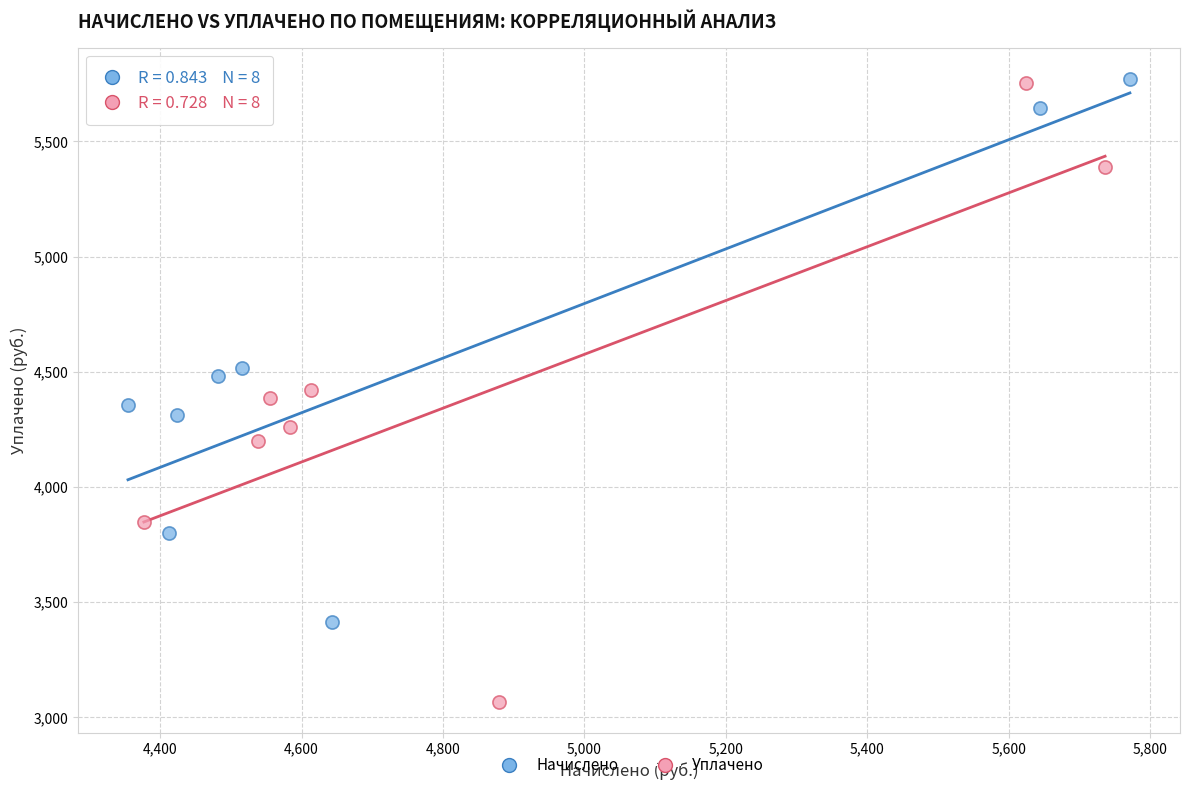

Which series has the widest spread of Y values?

Уплачено